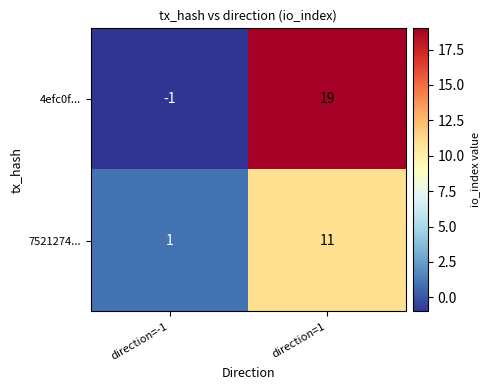

How many data points in 7521274... are less than 11?

1